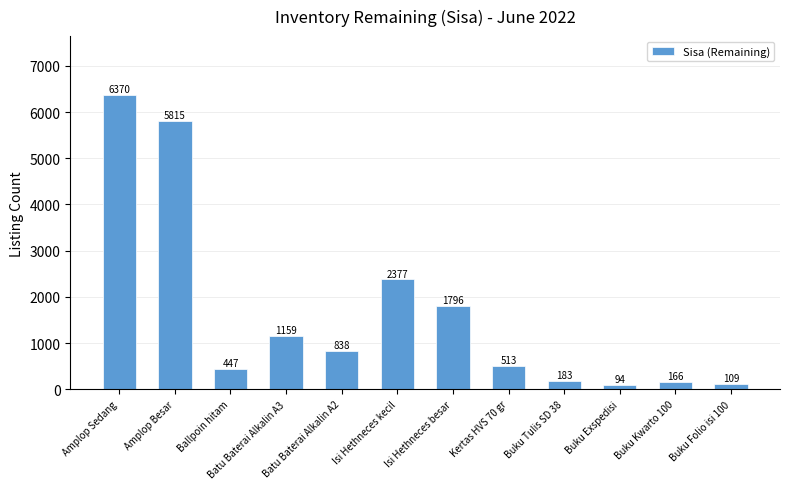

What is the maximum value shown in the chart?

6370